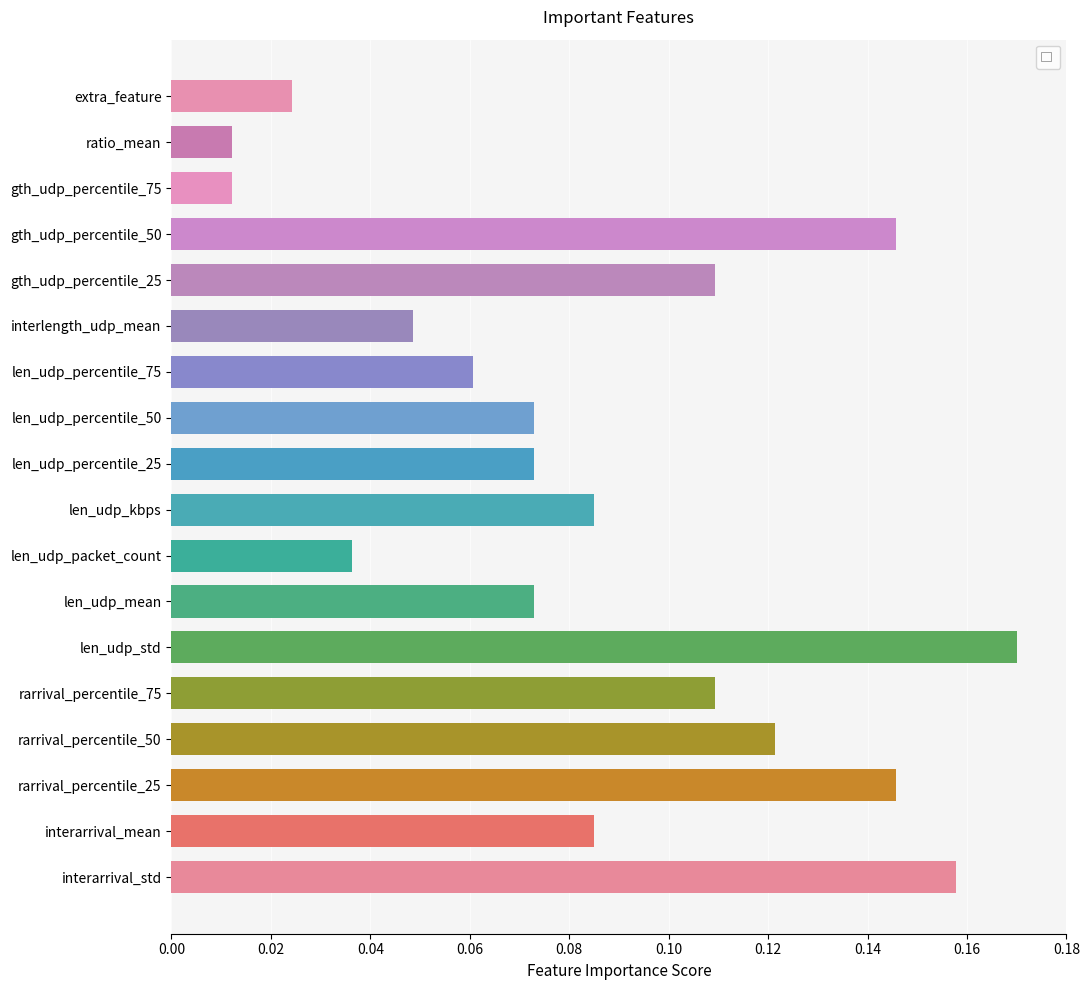

Between gth_udp_percentile_75 and gth_udp_percentile_25, which is larger?

gth_udp_percentile_25